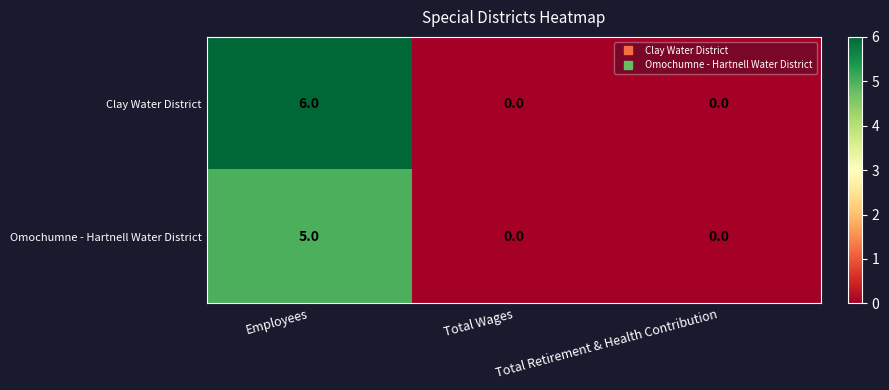

True or false: Clay Water District has a value of -4 at Total Wages.

False